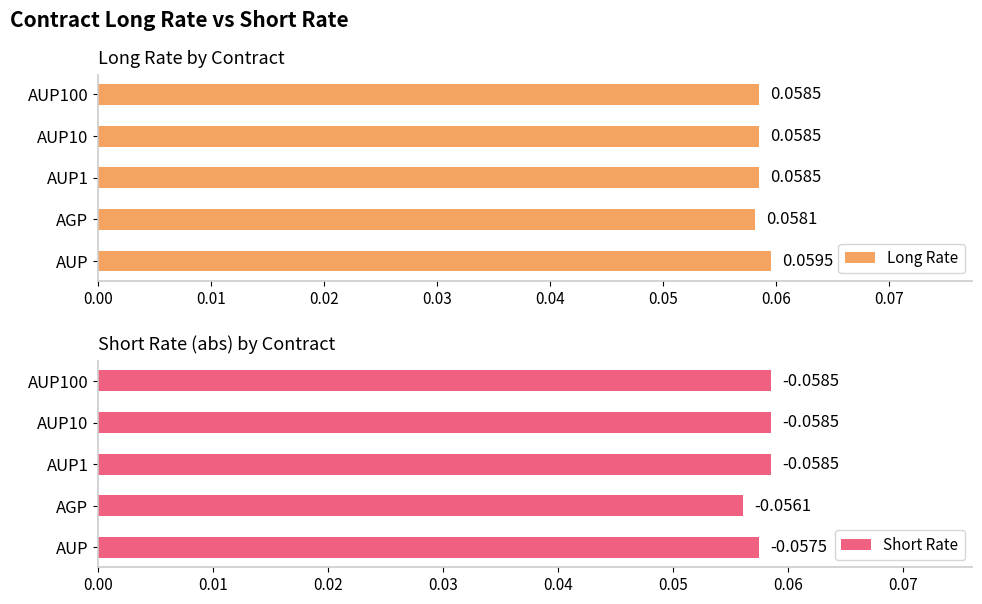

At which label is Long Rate closest to 0?

AGP